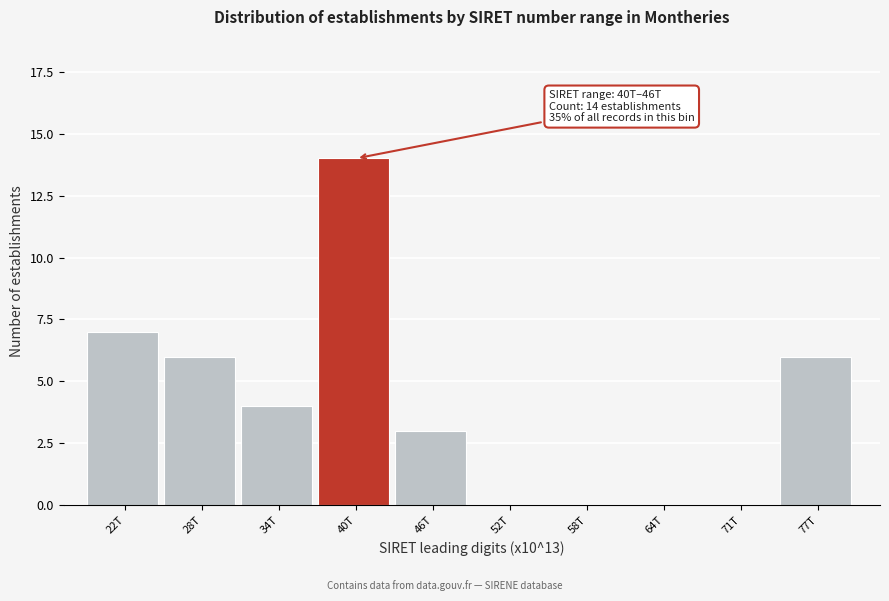

Reading left to right, transcribe all the data shown in this chart.

22T=7	28T=6	34T=4	40T=14	46T=3	52T=0	58T=0	64T=0	71T=0	77T=6